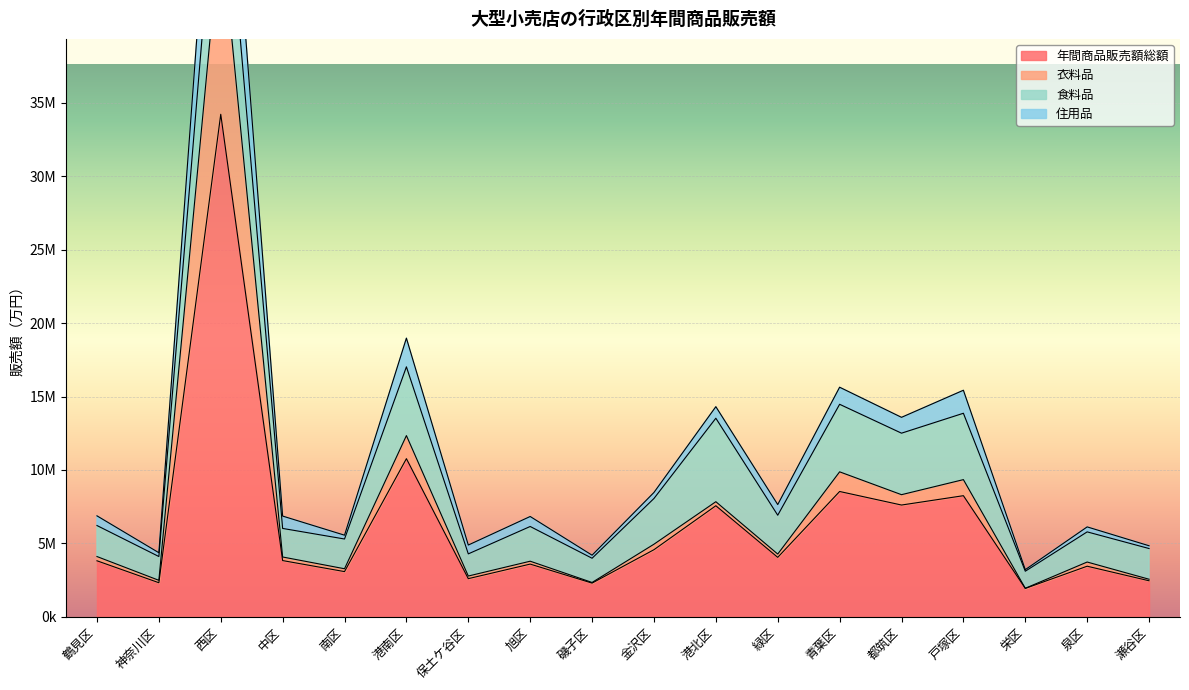

Where is the first local maximum for 住用品?

西区